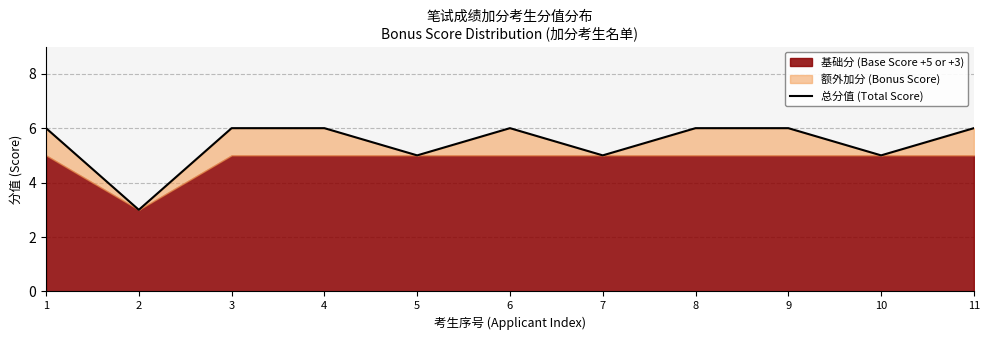

What is the smallest value displayed?

3